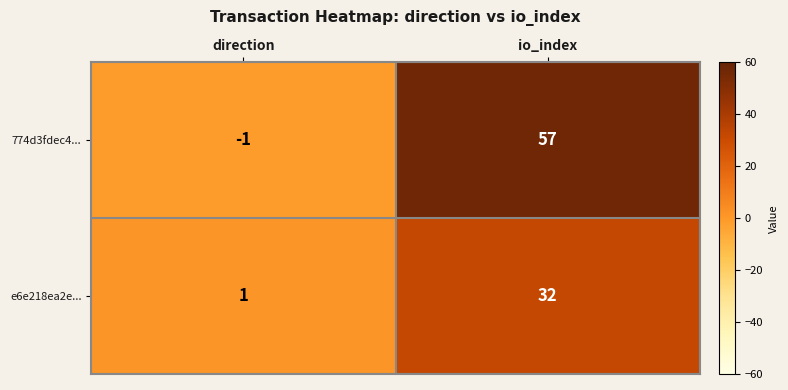

What is the maximum value shown in the chart?

57